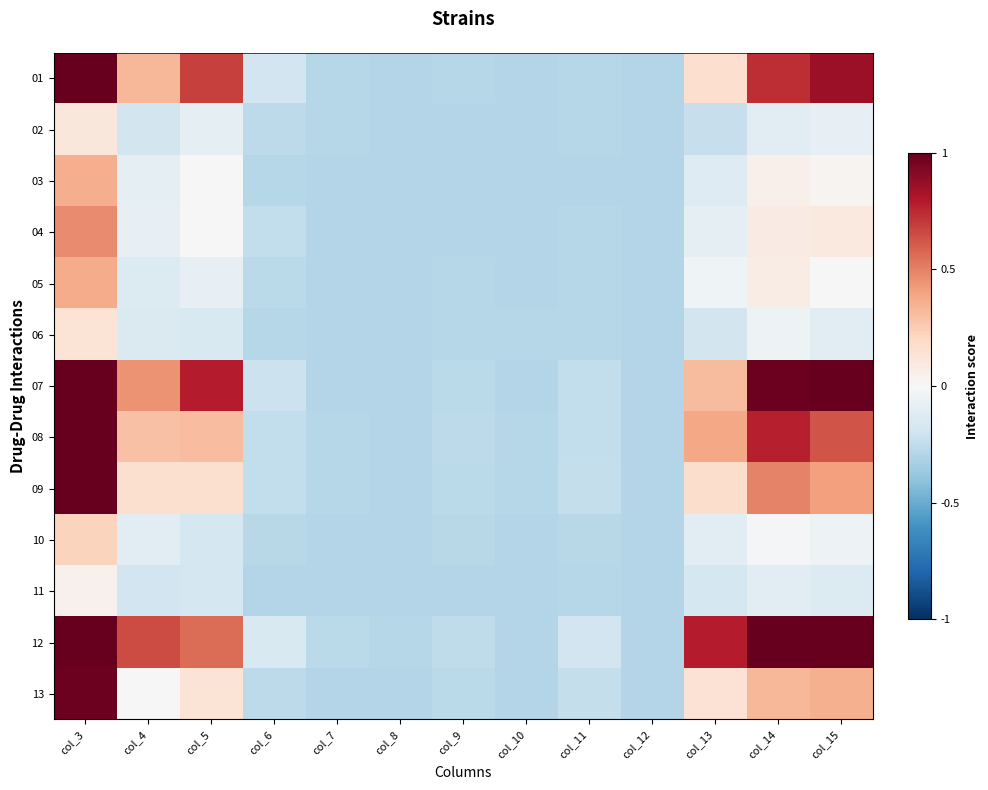

Rank the series by their maximum value, from lowest to highest.

11, 02, 06, 10, 03, 05, 04, 13, 01, 07, 08, 09, 12